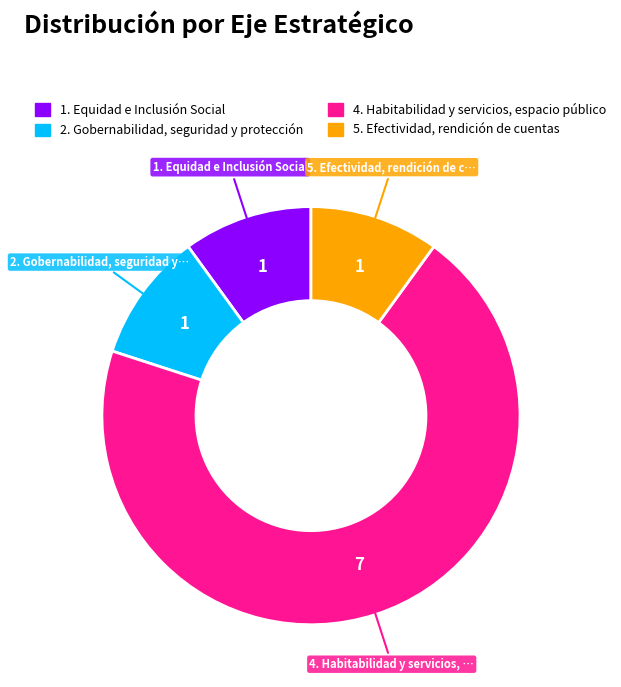

Combined, do 1. Equidad e Inclusión Social and 4. Habitabilidad y servicios, espacio público account for over 50%?

Yes